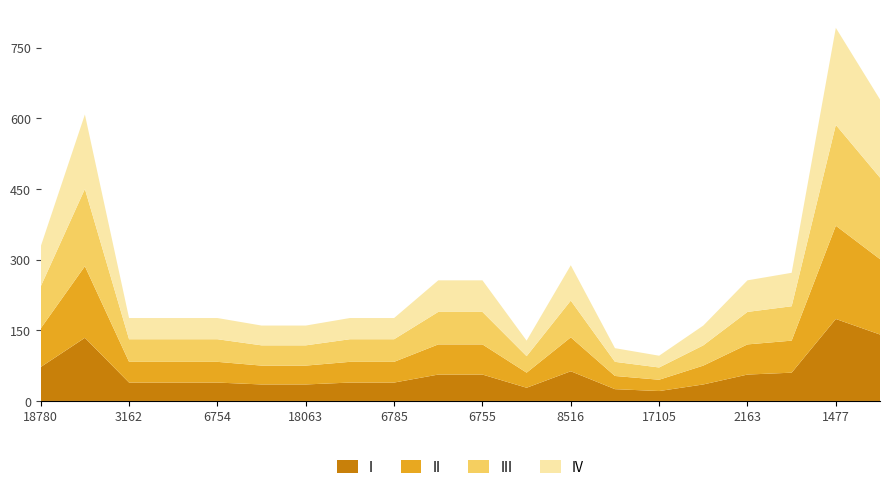

What is the total value across all series at 18780?

328